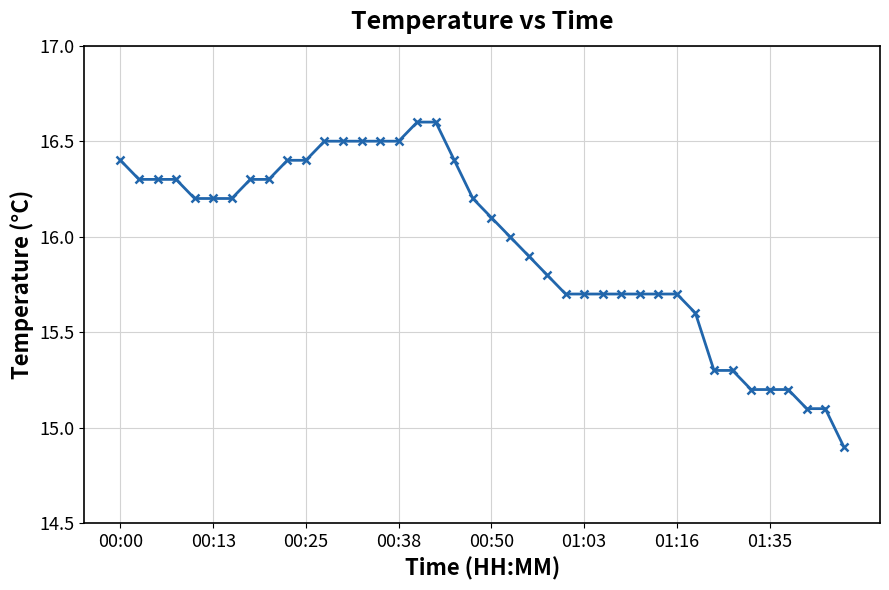

What is the difference between the maximum and minimum values?

1.7